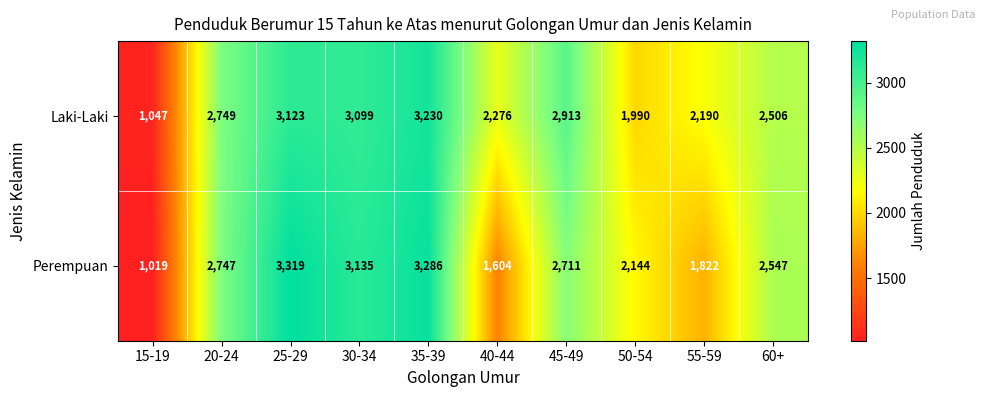

What is the difference between the highest and lowest values at 30-34?

36